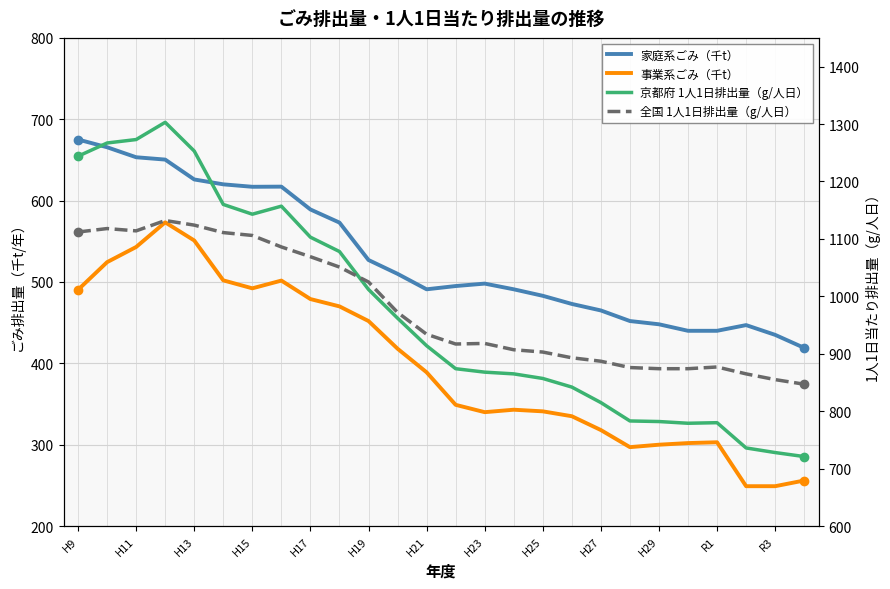

List the series in order of their peak value, highest first.

京都府 1人1日排出量（g/人日）, 全国 1人1日排出量（g/人日）, 家庭系ごみ（千t）, 事業系ごみ（千t）